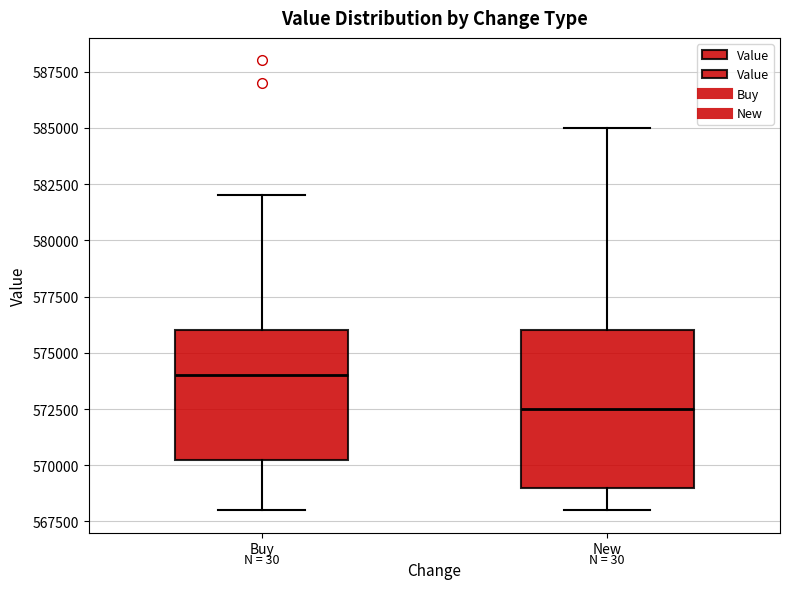

Reading left to right, transcribe this box plot: for each box, give where its median line is, the range the box spans, and where its two whiskers end, as read against the y-axis. The values are not printed on the chart, so give them approximately, as read against the axis.

Buy: median 574000, box 570500 to 576000, whiskers 568000 to 582000
New: median 572500, box 569000 to 576000, whiskers 568000 to 585000